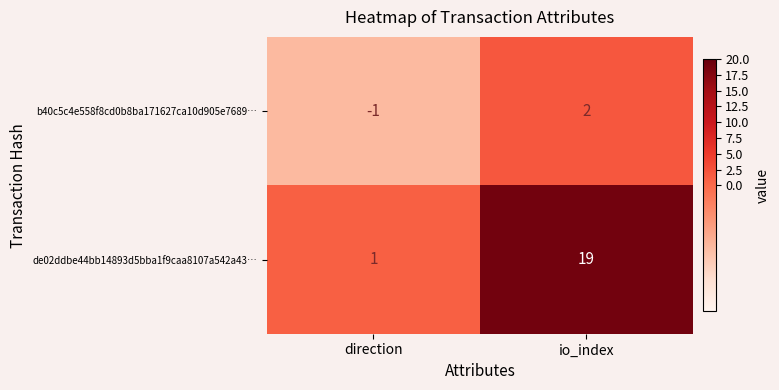

What is the total value across all series at io_index?

21